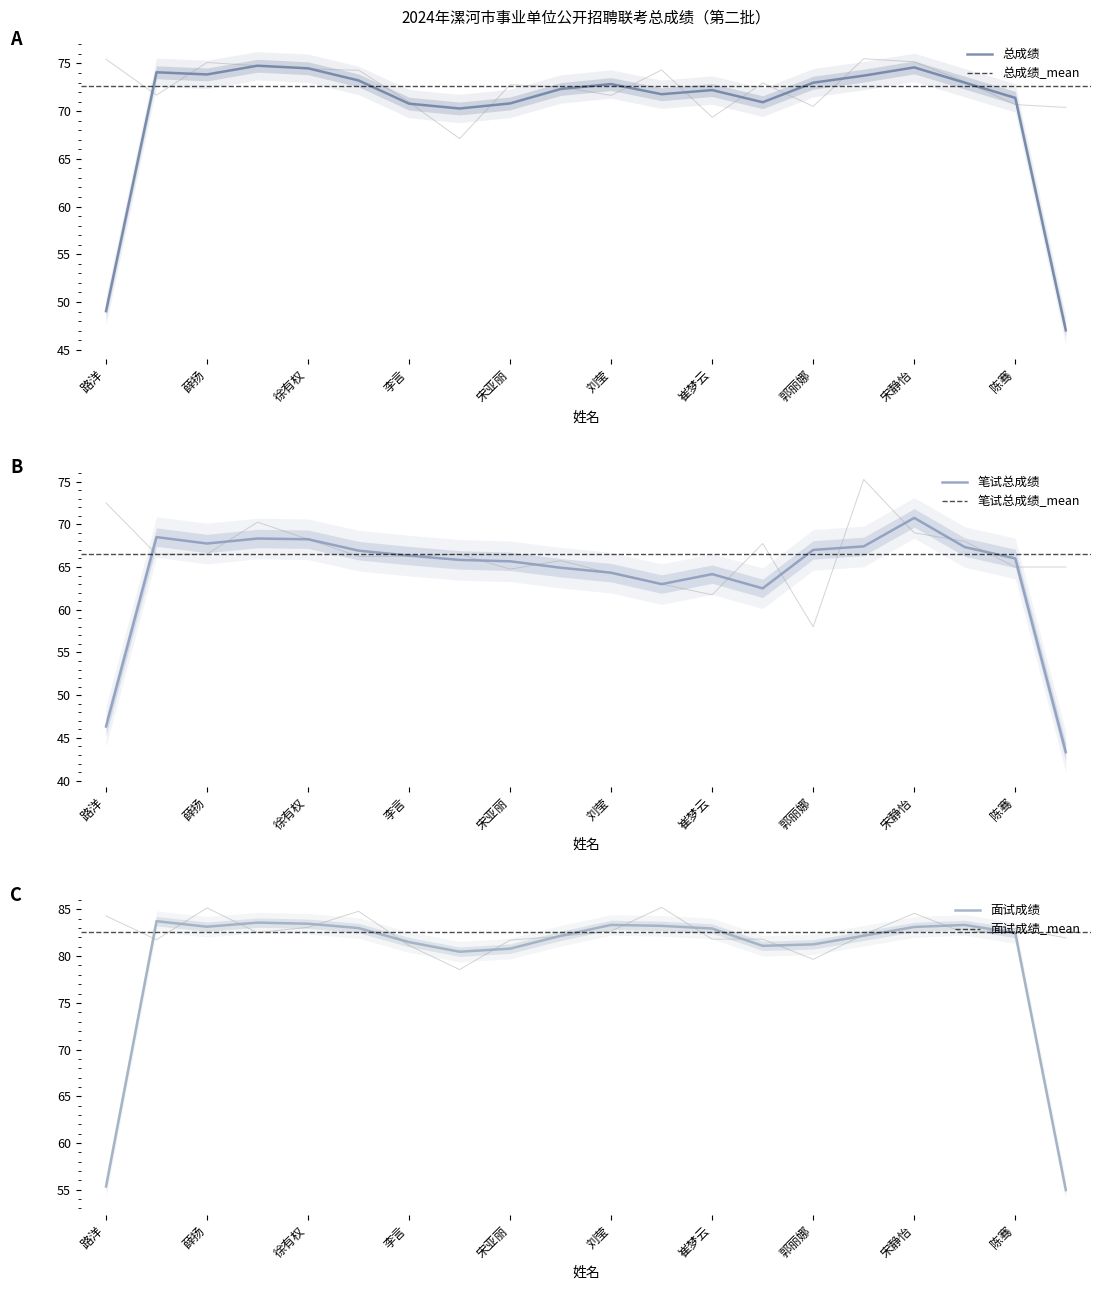

Where is 笔试总成绩 nearest to the value 66?

王婷婷